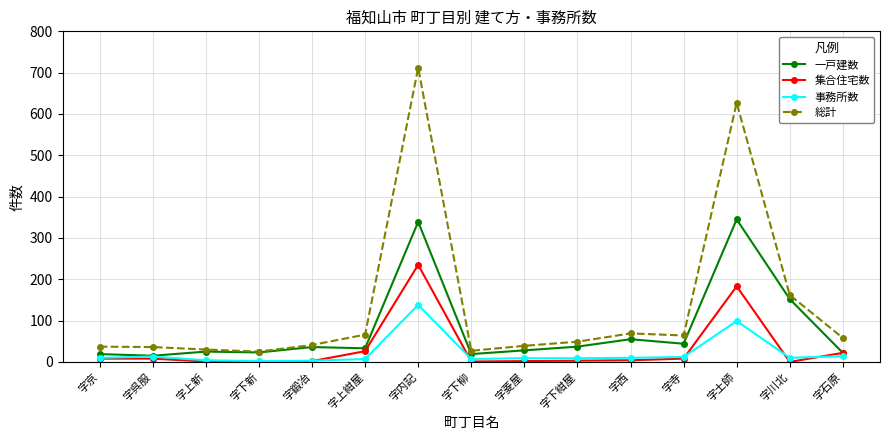

At which category is the sum across all series the highest?

字内記